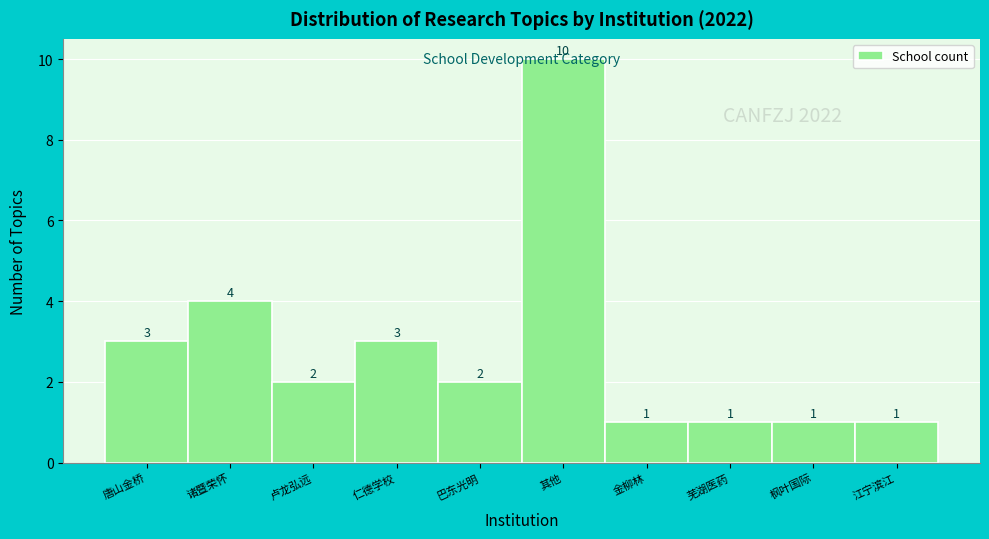

Which has a higher value, 巴东光明 or 江宁滨江?

巴东光明